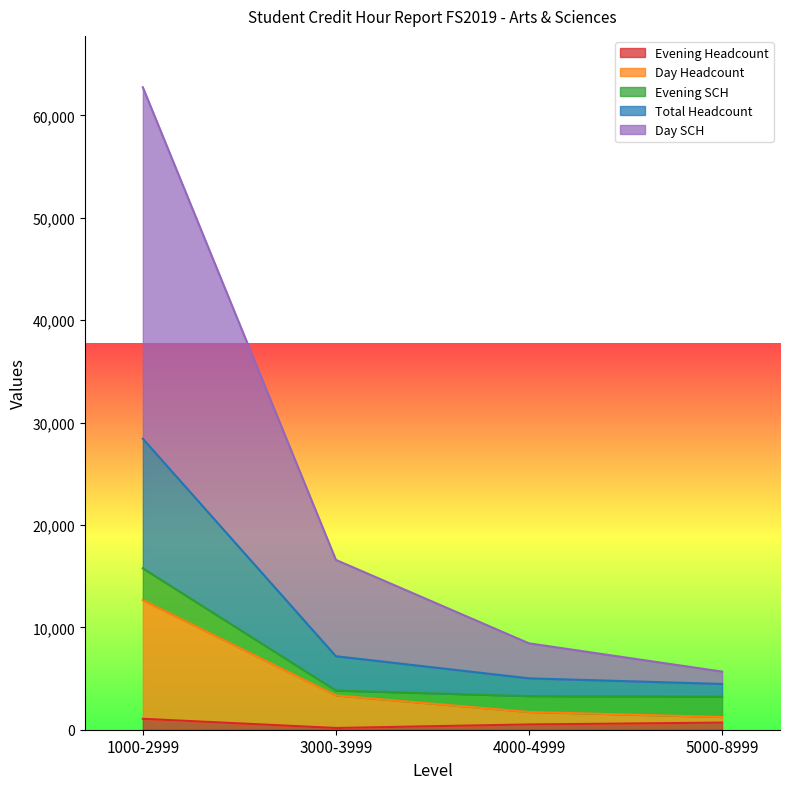

True or false: Total Headcount and Day SCH cross at least once.

False